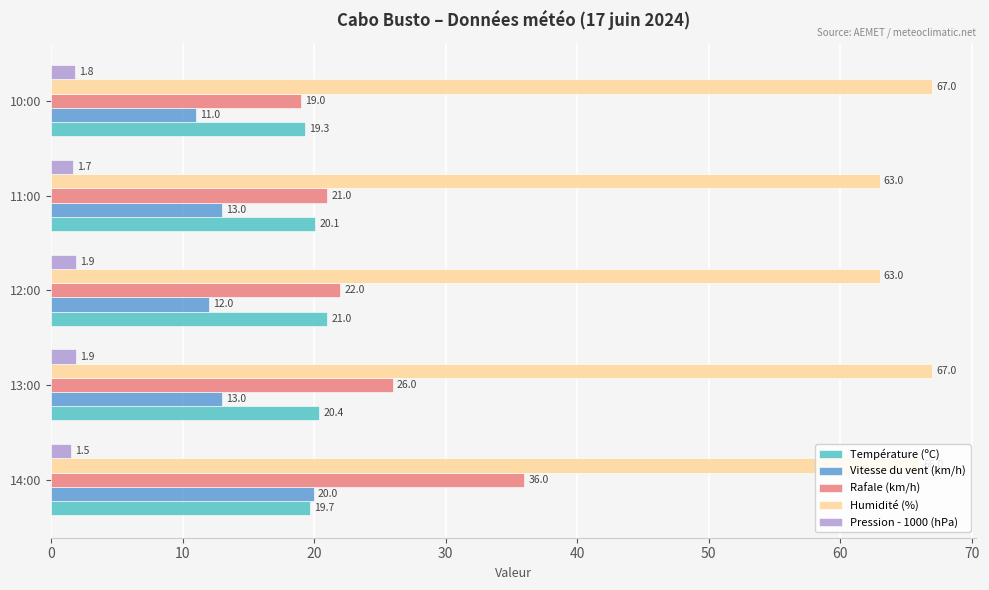

How many distinct data groups are displayed?

5